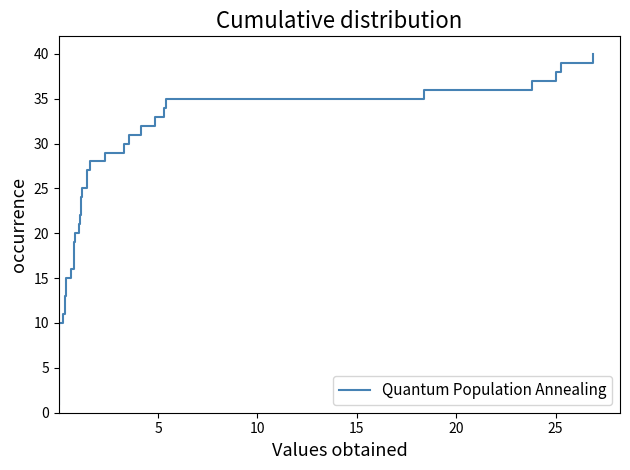

What is the label of the 6th point from the left?

25